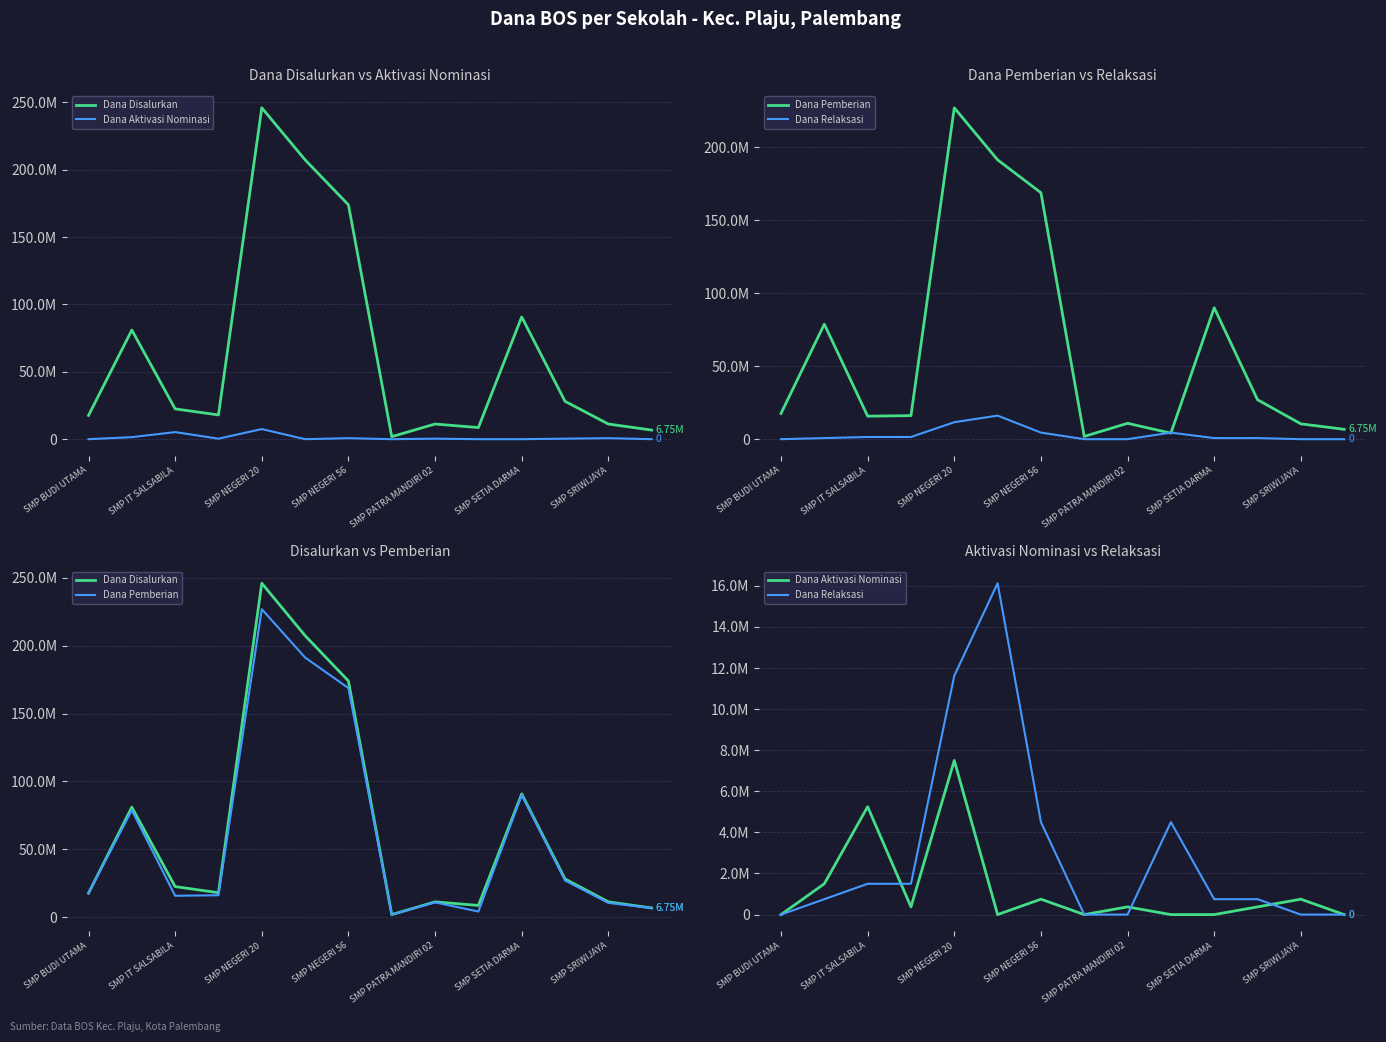

What is the average value of the Dana Aktivasi Nominasi series?

1205357